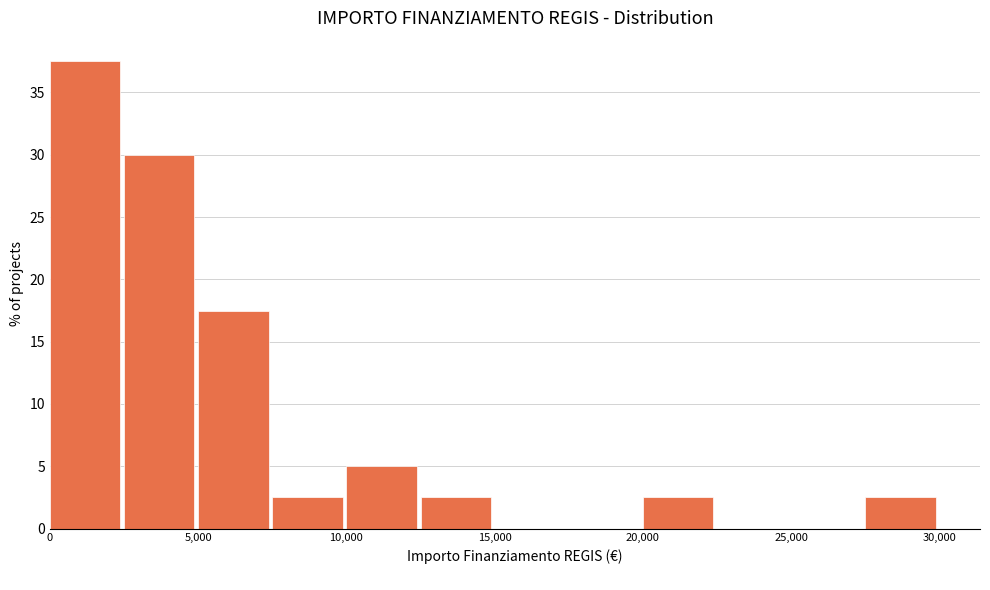

Reading left to right, list every bar in this chart as the range it spans on the x-axis followed by its height. The values are not printed on the chart, so give them approximately, as read against the axis.

0 to 2500: 37.5
2500 to 5000: 30.0
5000 to 7500: 17.5
7500 to 10000: 2.5
10000 to 12500: 5.0
12500 to 15000: 2.5
15000 to 17500: 0
17500 to 20000: 0
20000 to 22500: 2.5
22500 to 25000: 0
25000 to 27500: 0
27500 to 30000: 2.5